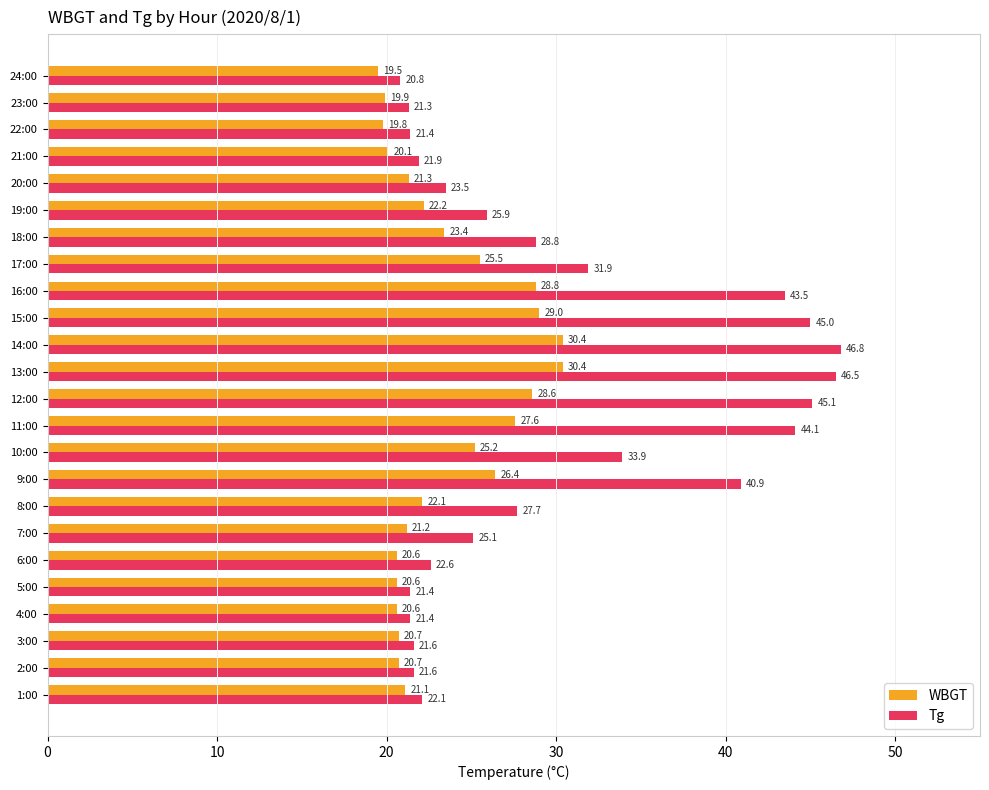

Is it true that WBGT equals 21.3 at 20:00?

True